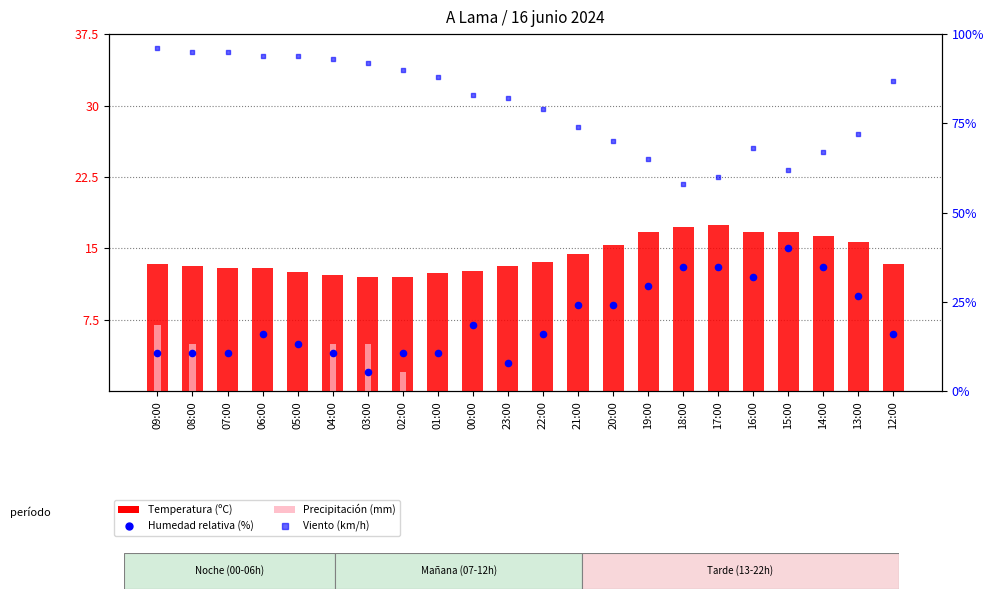

Which series has the widest spread of Y values?

Humedad (%)